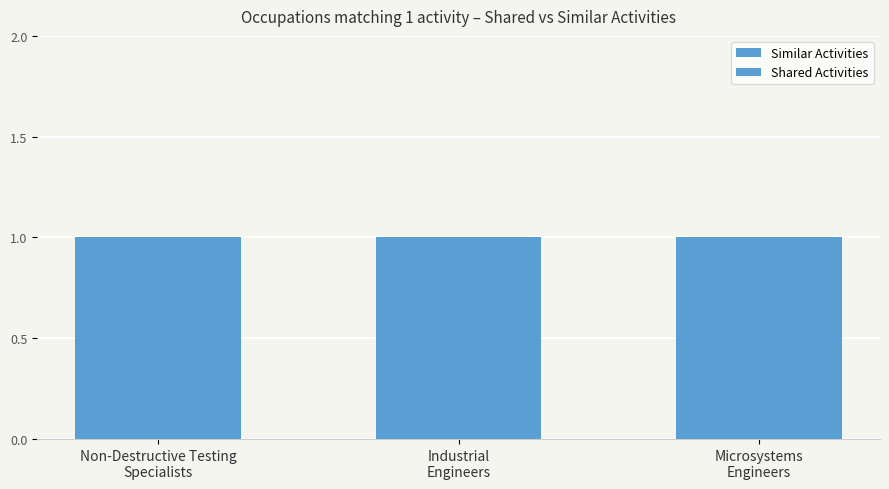

What is the lowest value of the Shared Activities series?

1